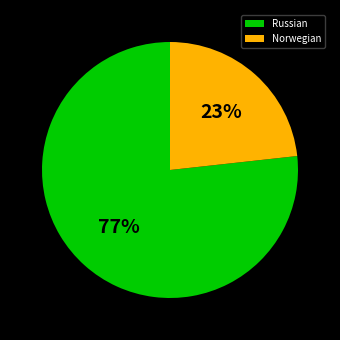

To the nearest percent, what is the combined percentage of Norwegian and Russian?

100%